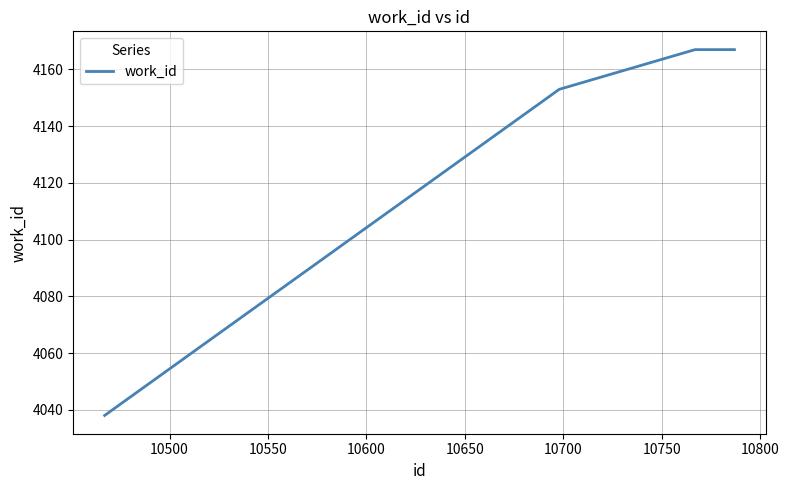

Reading left to right, list all the values displayed in this chart.

4038	4153	4167	4167	4167	4167	4167